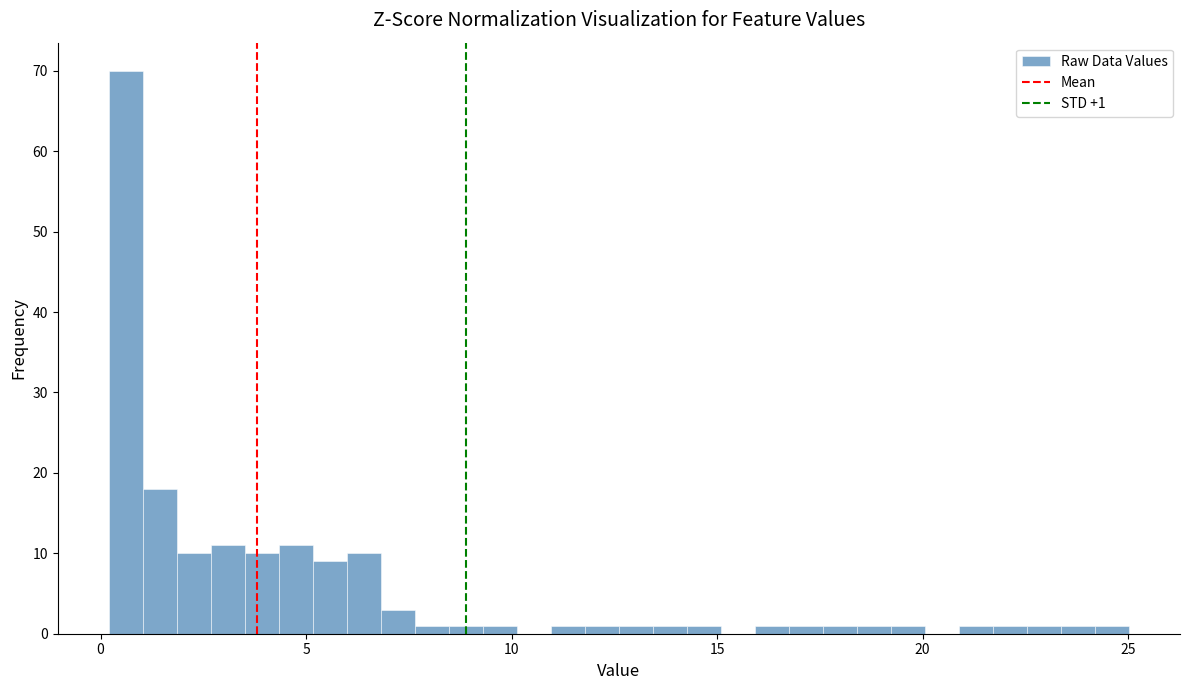

Around what value on the x-axis is the tallest bar? Give the approximate position of its centre, as read against the axis.

0.5